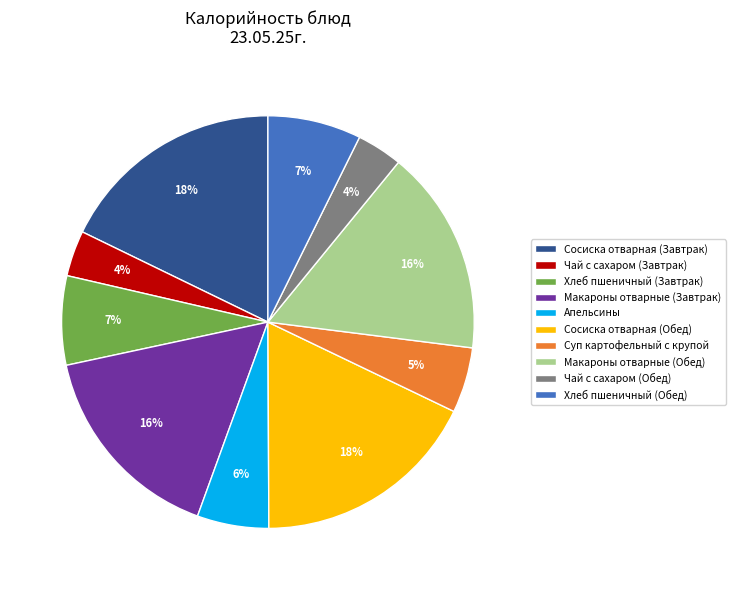

To the nearest percent, what percentage of the pie is Сосиска отварная (Завтрак)?

18%